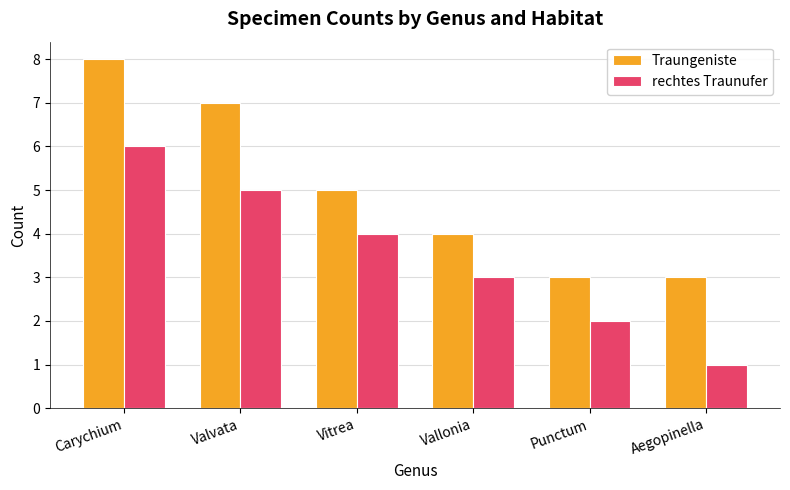

List the series in order of their overall mean, highest first.

Traungeniste, rechtes Traunufer